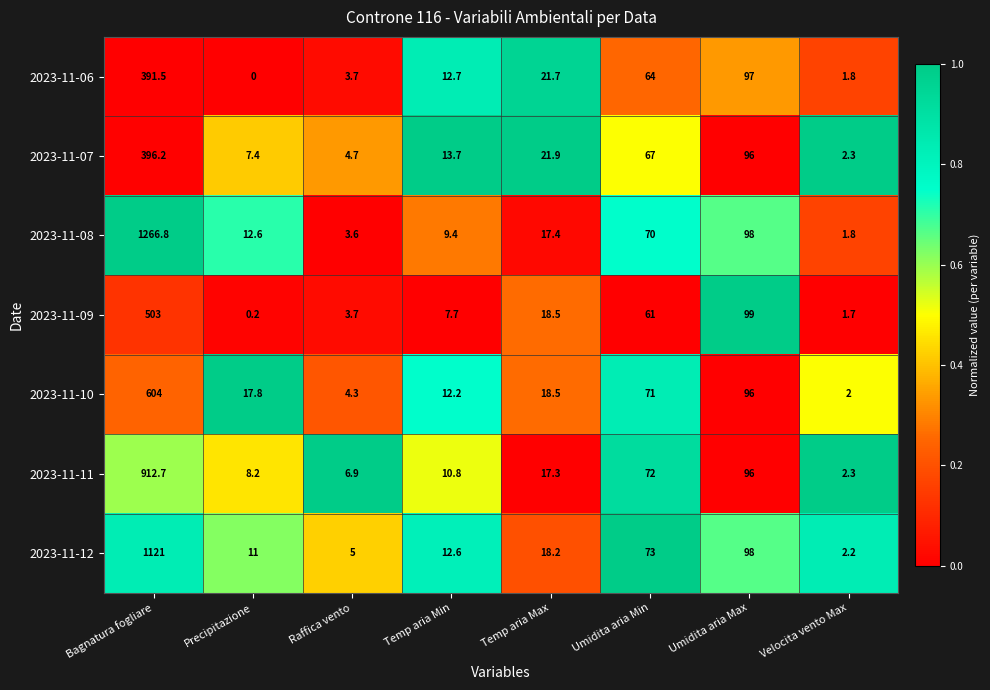

True or false: 2023-11-06 has a value of 0.0 at Precipitazione.

True